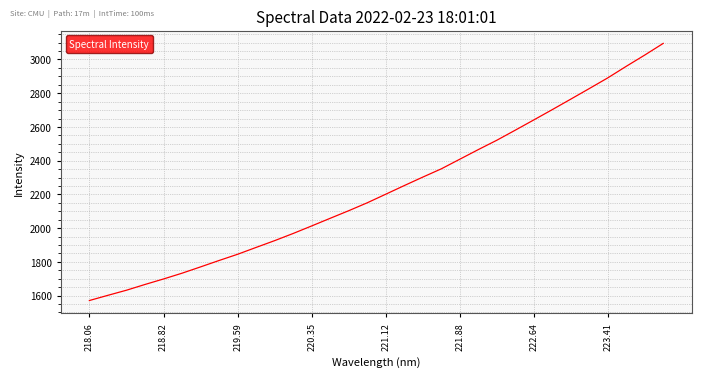

What is the maximum value shown in the chart?

3095.4